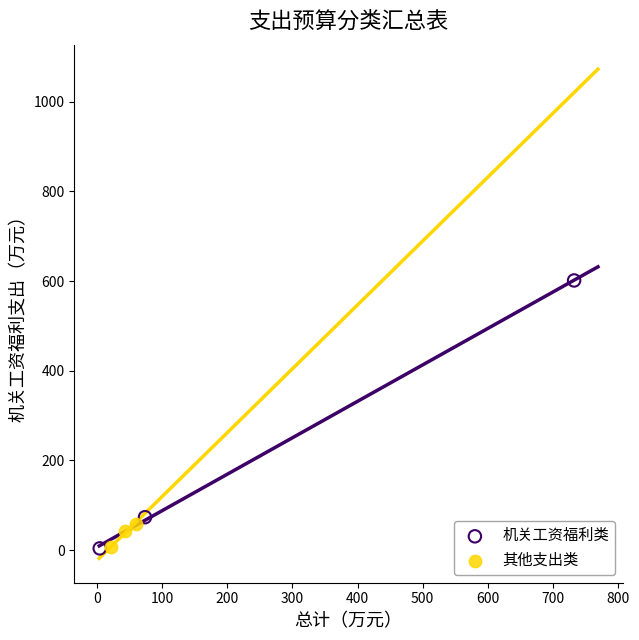

Which series reaches the maximum Y coordinate?

机关工资福利类